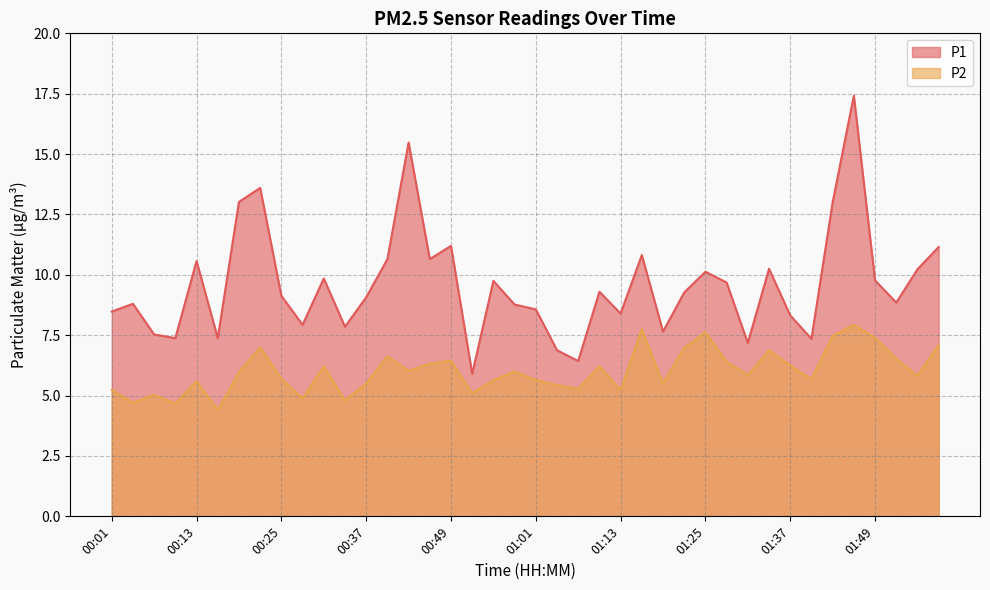

Which series has the largest range (max minus min)?

P1